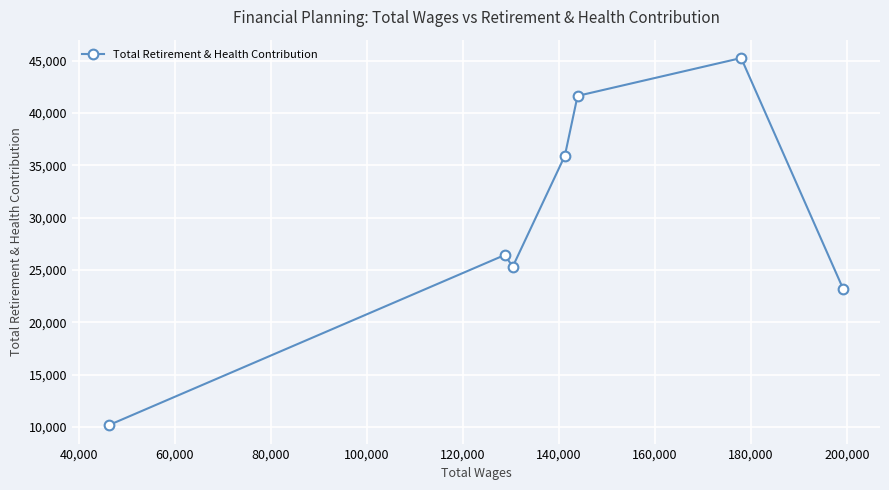

What is the average value?

29695